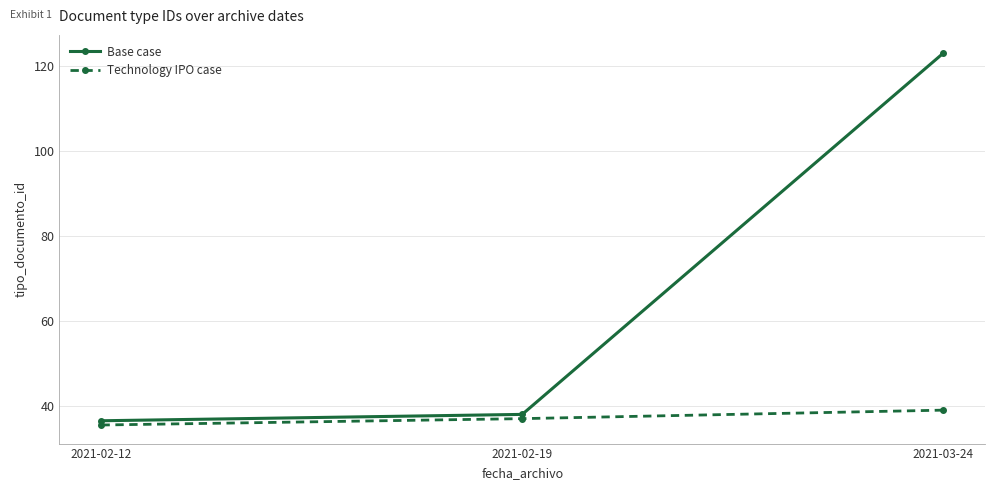

Reading left to right, transcribe all the data shown in this chart.

Base case: 2021-02-12=36.5	2021-02-19=38.0	2021-03-24=123.0
Technology IPO case: 2021-02-12=35.5	2021-02-19=37.0	2021-03-24=39.0